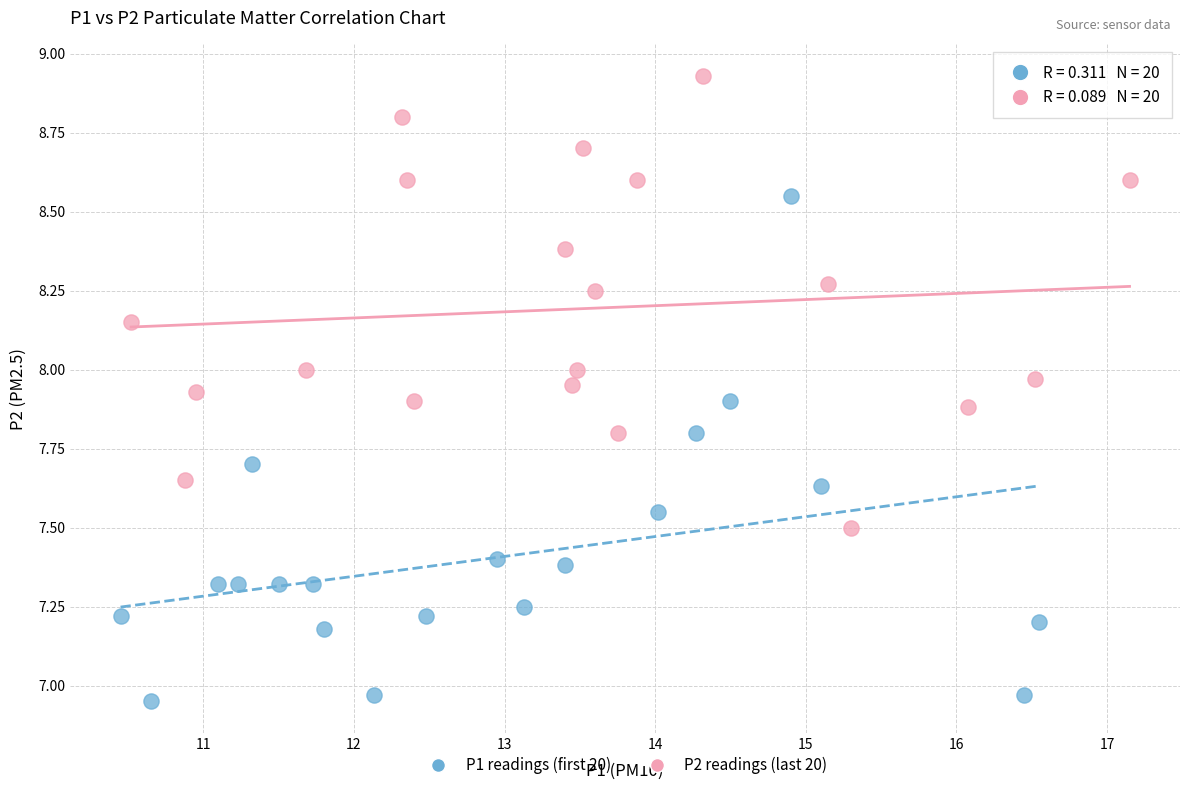

Which series contains the lowest Y value?

P1 readings (first 20)